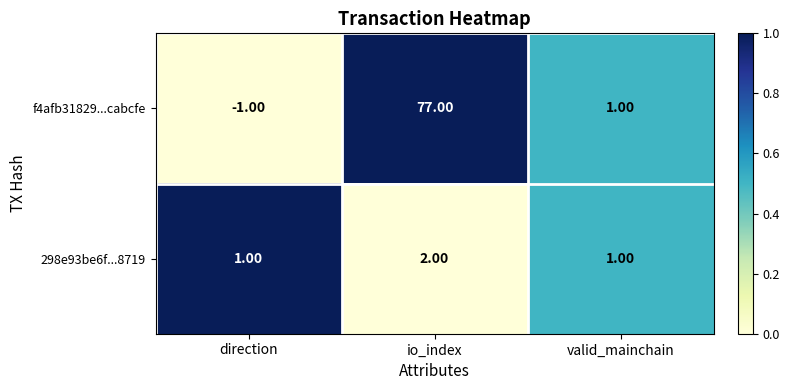

Which series changed the most between io_index and valid_mainchain?

f4afb31829...cabcfe